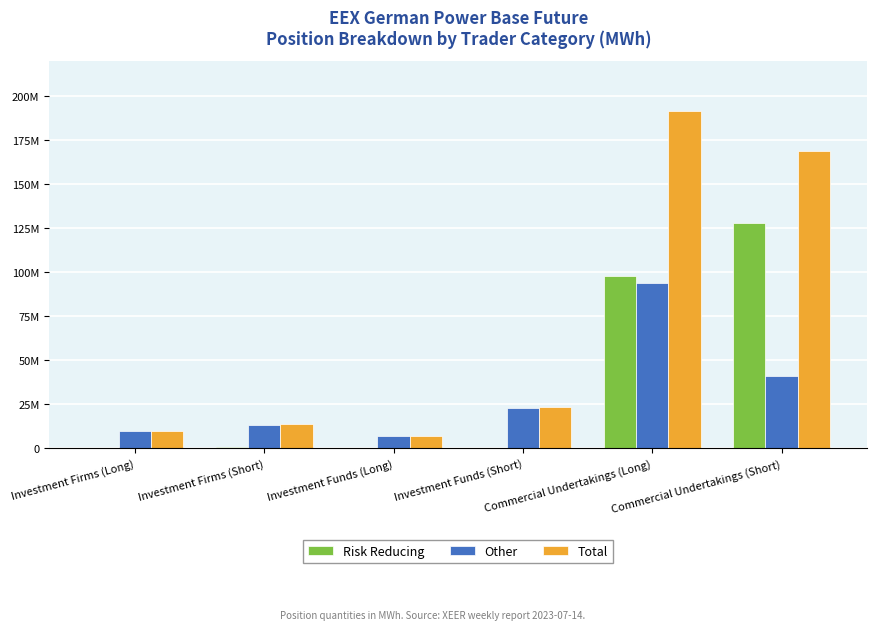

At which label does Total reach its minimum?

Investment Funds (Long)